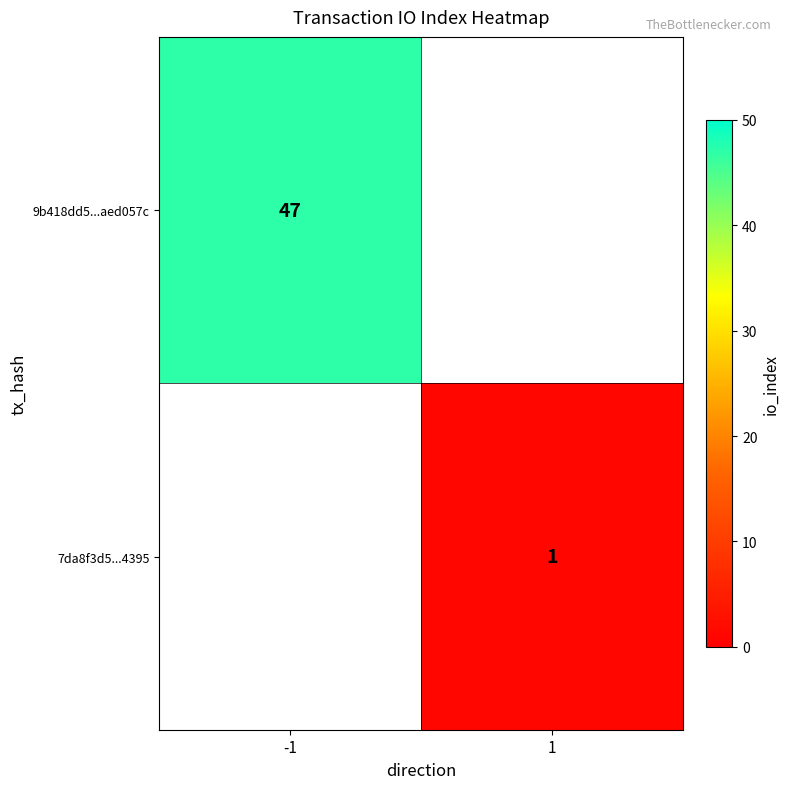

The value of 9b418dd5...aed057c at -1 is 47. True or false?

True